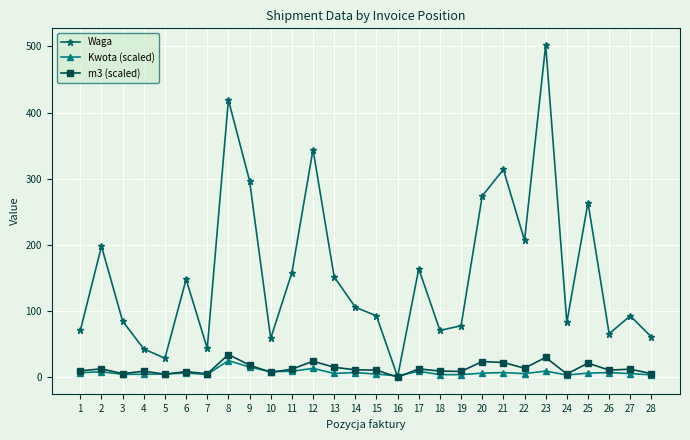

Which series ends up on top after the final intersection of Kwota (scaled) and Waga?

Waga